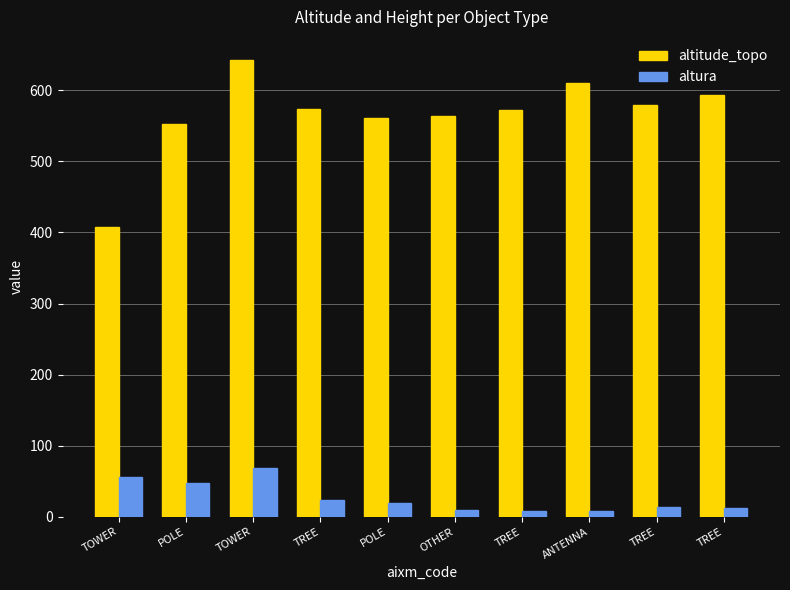

How many bars are there in each group?

2